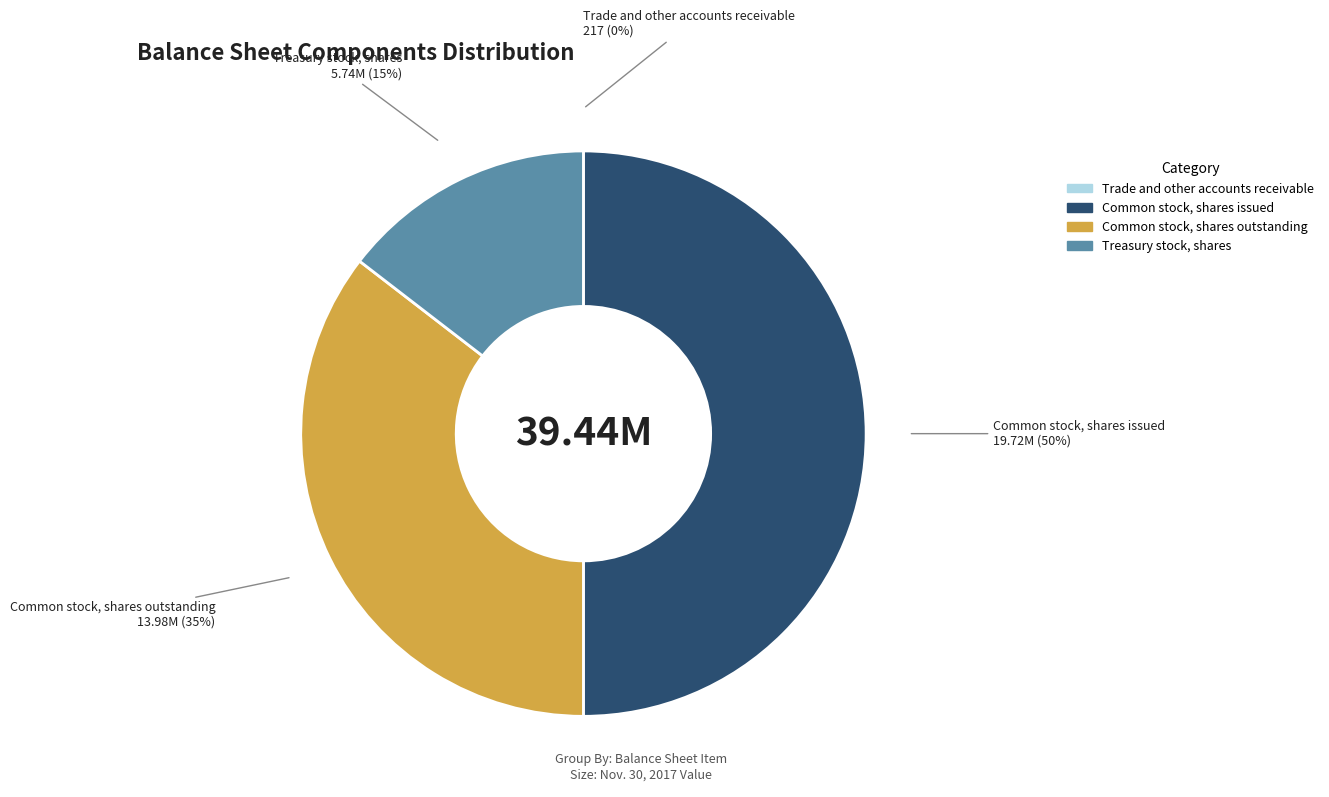

Is the sum of Common stock, shares outstanding and Common stock, shares issued greater than half?

Yes